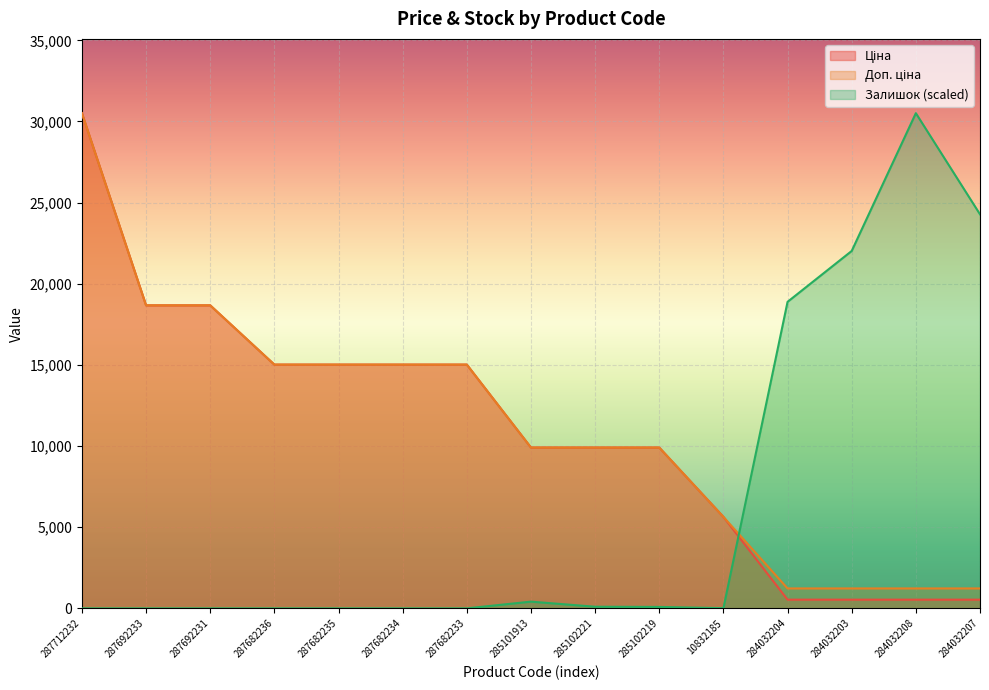

Which series changed the most between 287692233 and 284032207?

Залишок (scaled)